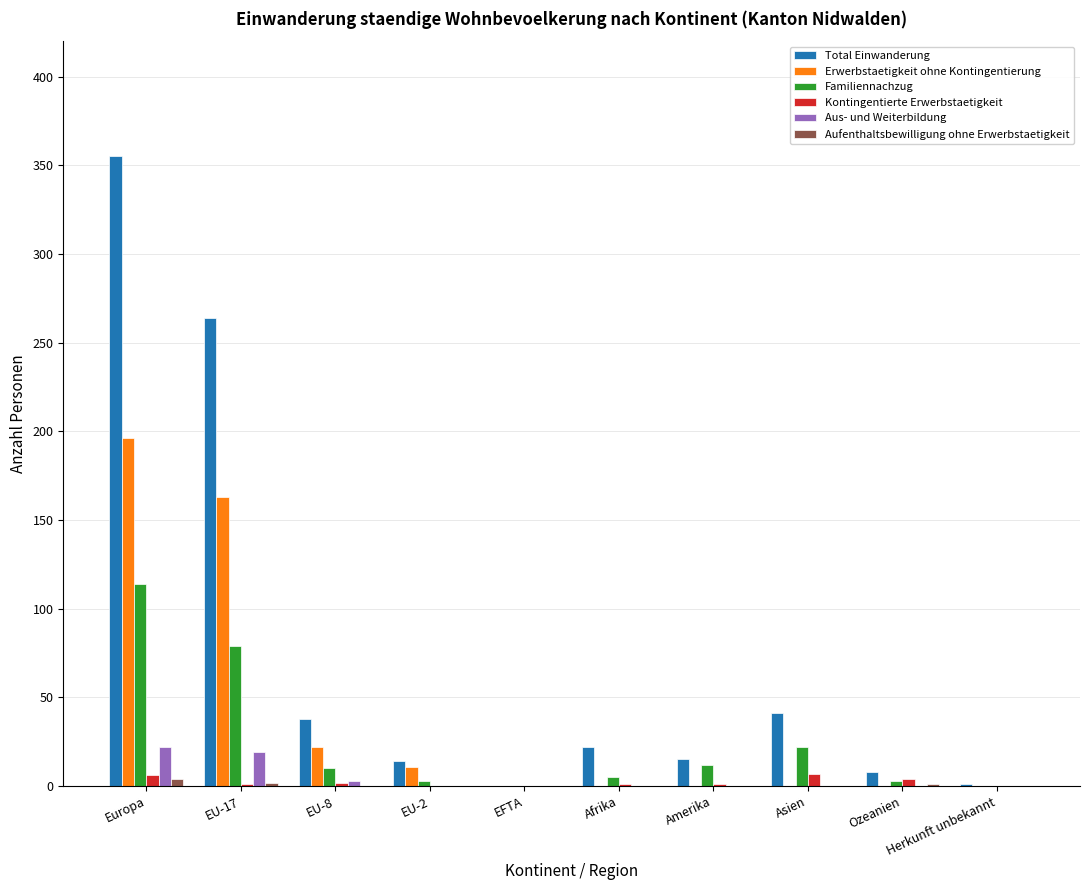

Which series has the largest total across all categories?

Total Einwanderung